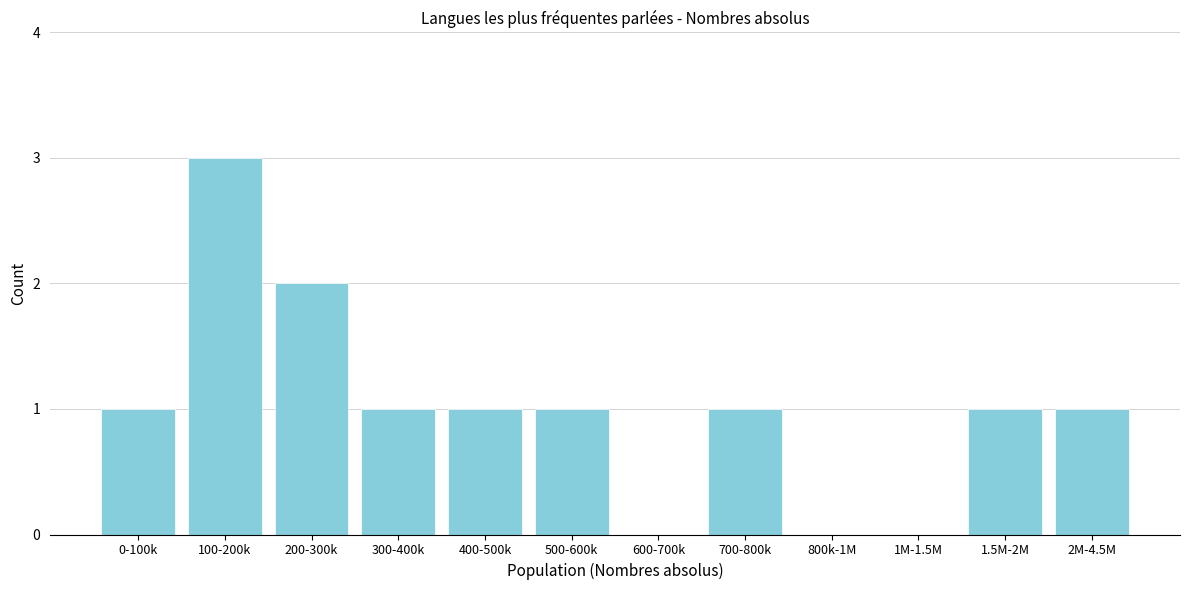

Reading left to right, transcribe all the data shown in this chart.

0-100k=1	100-200k=3	200-300k=2	300-400k=1	400-500k=1	500-600k=1	600-700k=0	700-800k=1	800k-1M=0	1M-1.5M=0	1.5M-2M=1	2M-4.5M=1